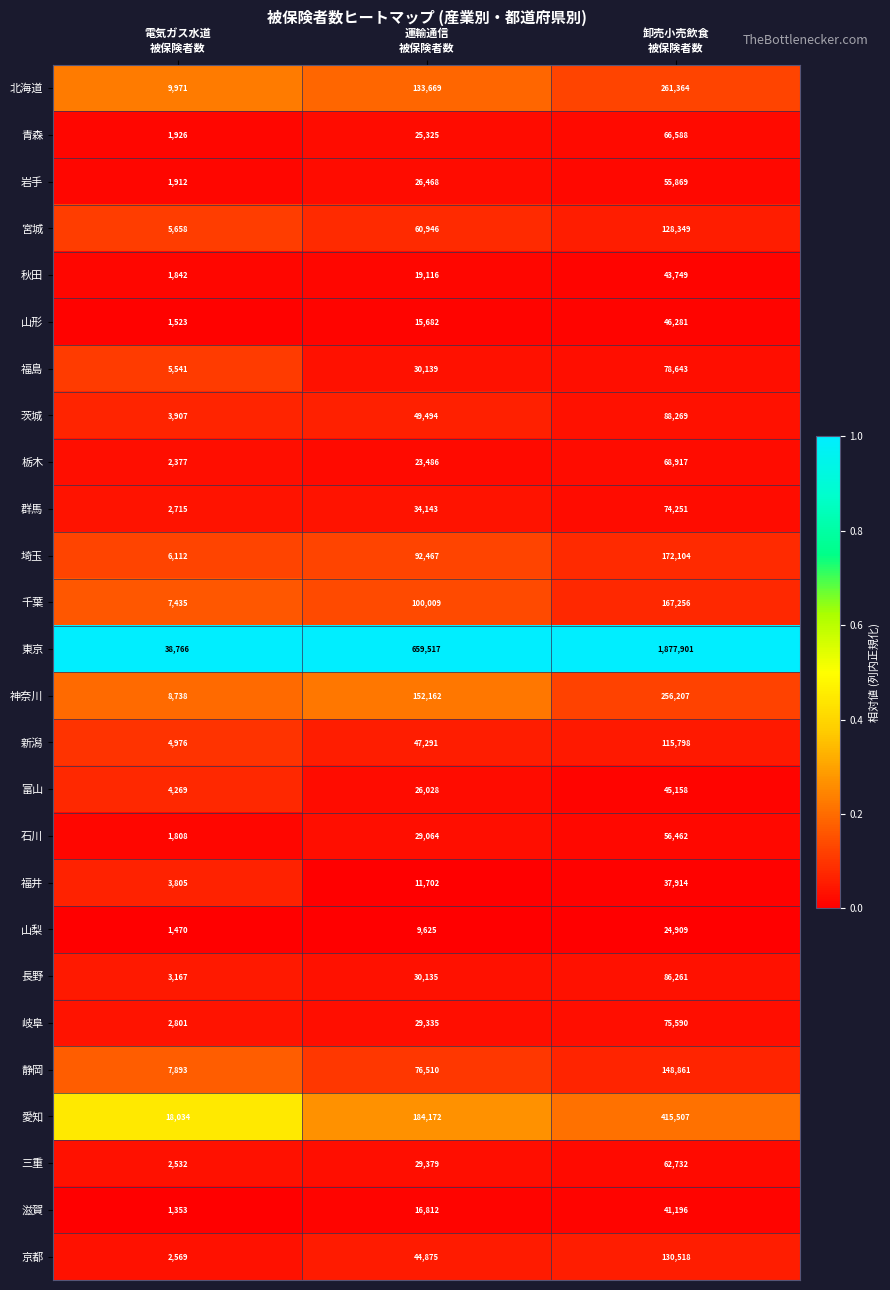

What is the difference between the maximum and second lowest values in the 千葉 series?

67247